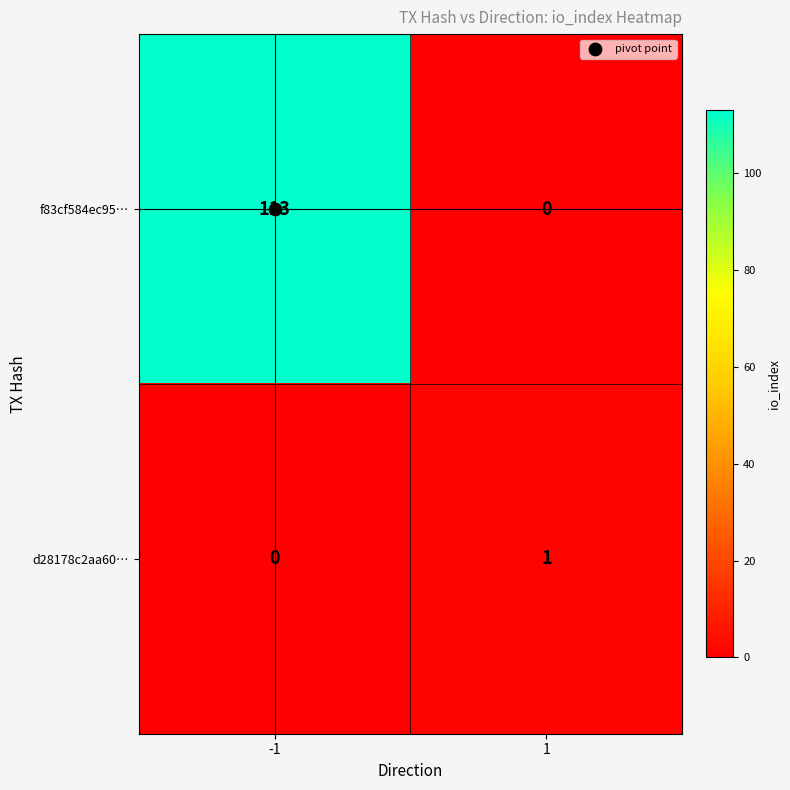

At which category does the chart reach its peak across all series?

-1